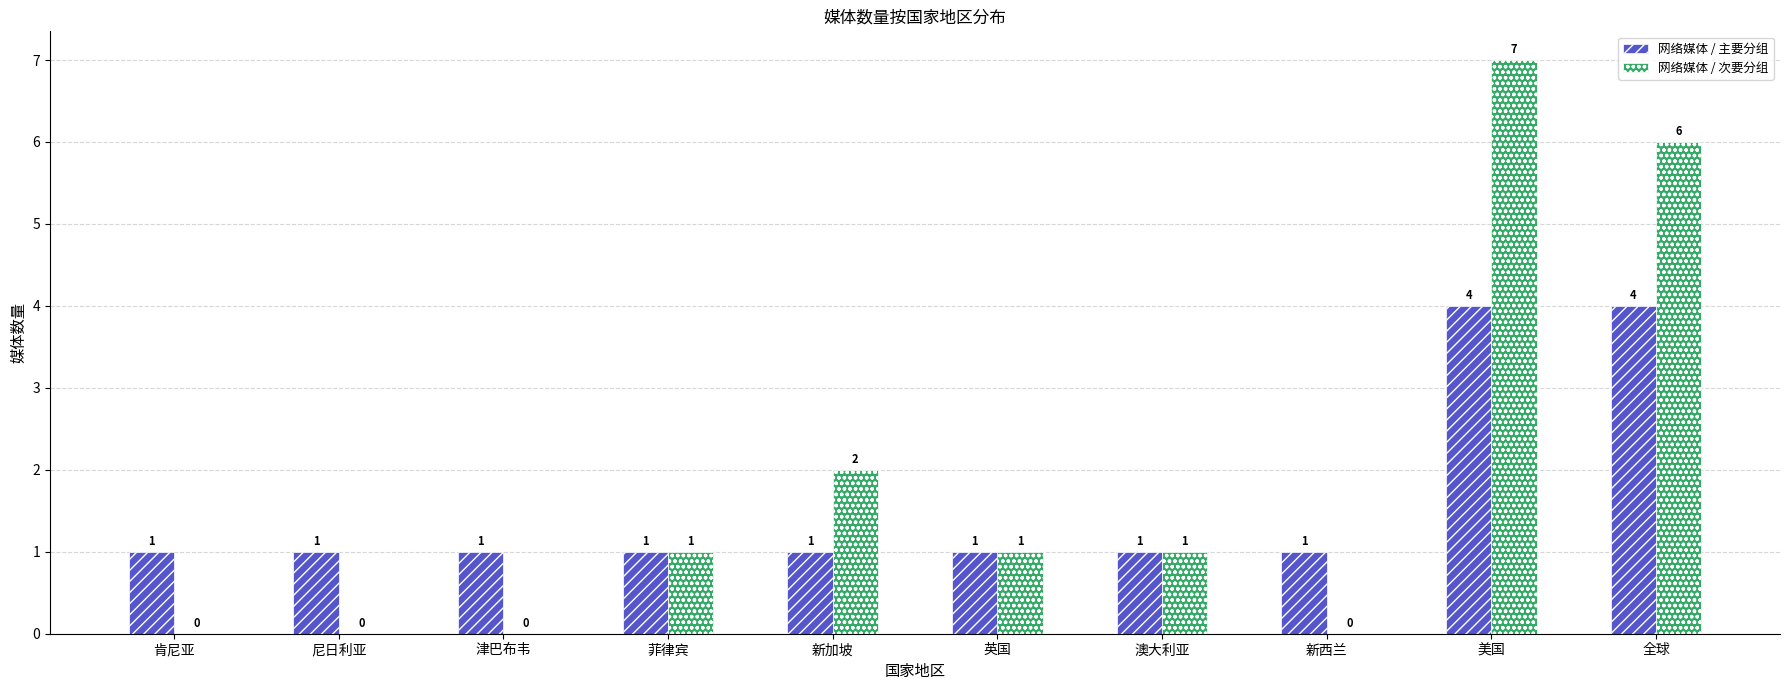

Count the 网络媒体 / 次要分组 values in the range 0 to 2.

8